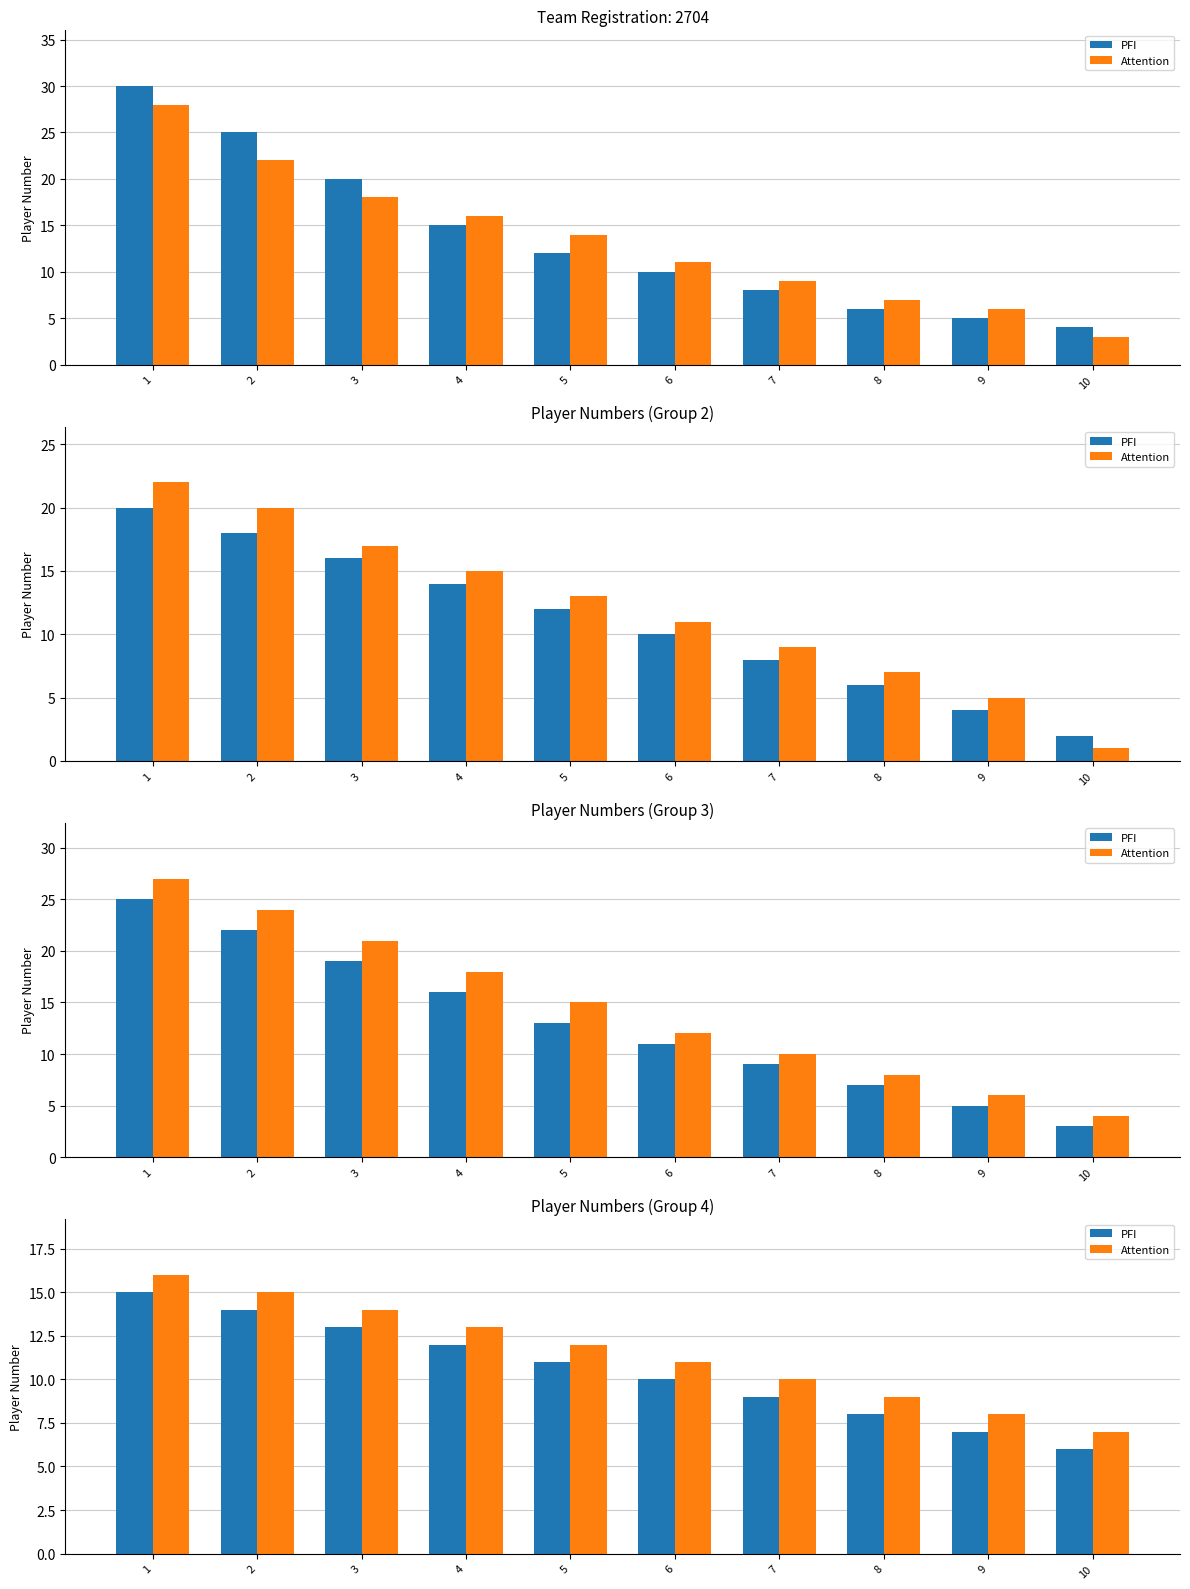

At which category is the sum across all series the highest?

1